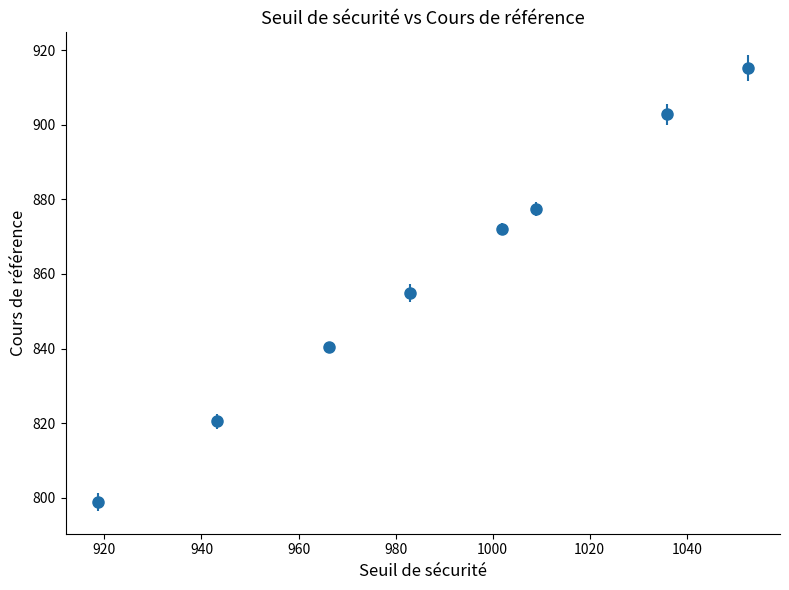

What is the average value?

860.3